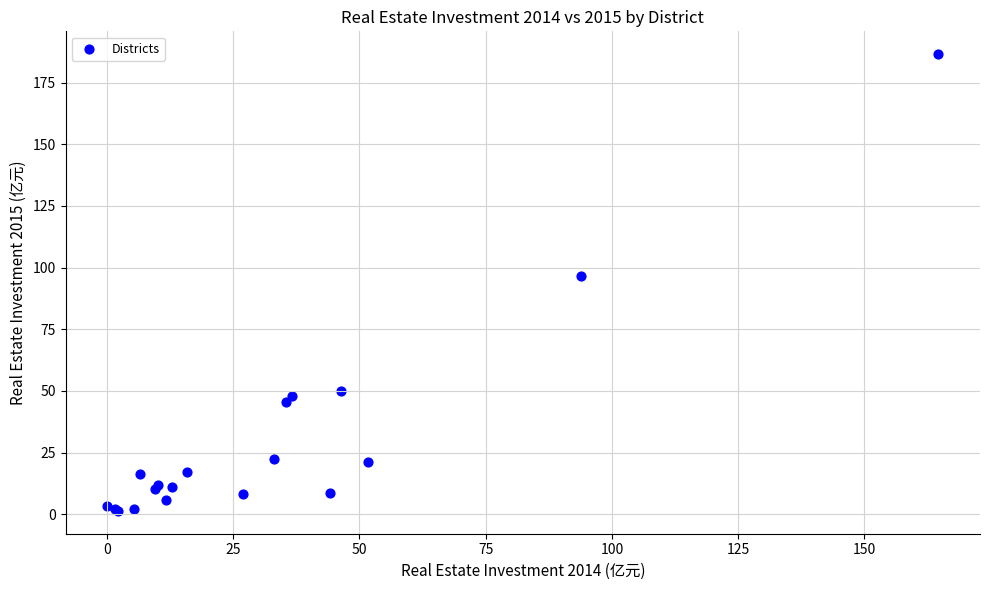

What Y value in the scatter plot is closest to 93?

96.6